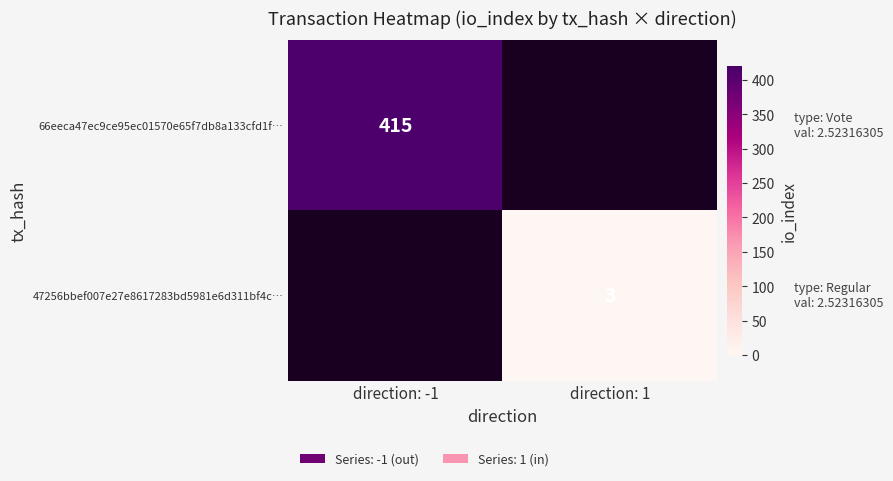

What is the minimum value shown in the chart?

3.0